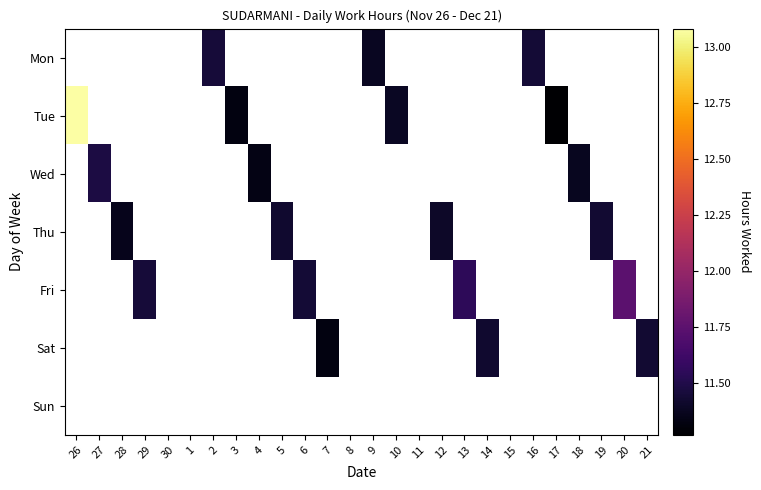

Which label corresponds to the largest value in the chart?

26